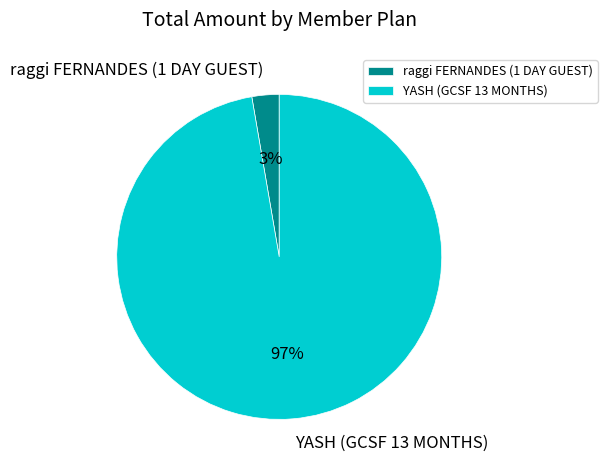

Is the sum of raggi FERNANDES (1 DAY GUEST) and YASH (GCSF 13 MONTHS) greater than half?

Yes